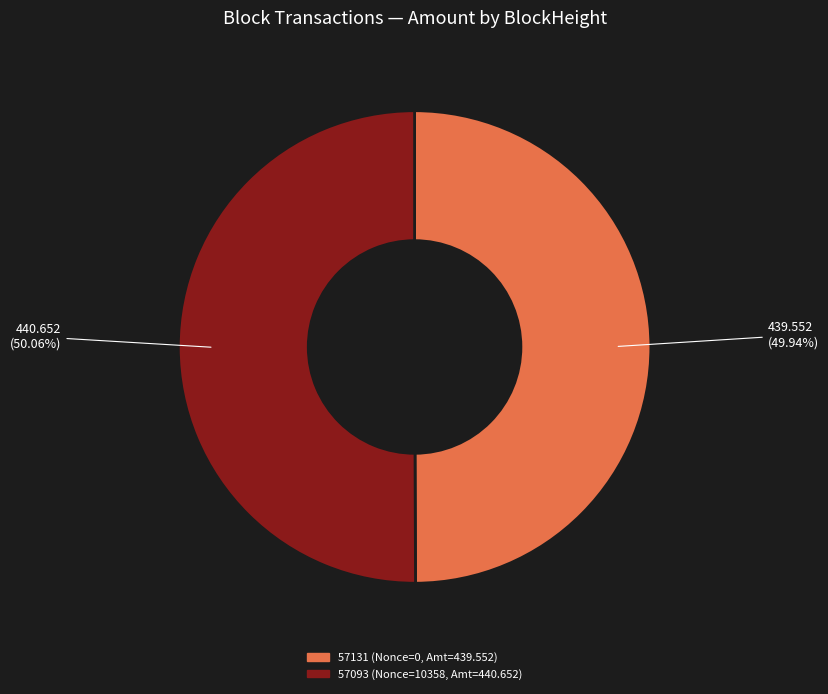

Combined, do 57093 and 57131 account for over 50%?

Yes